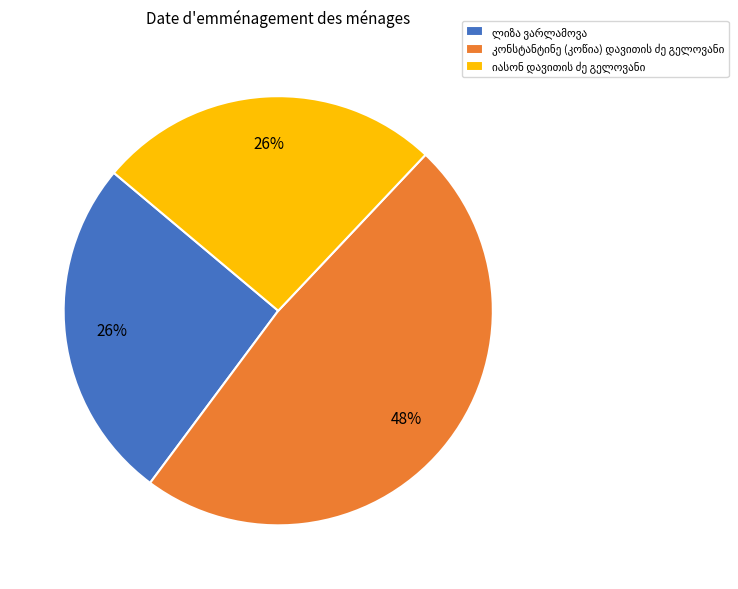

Is there a majority slice in this chart?

No